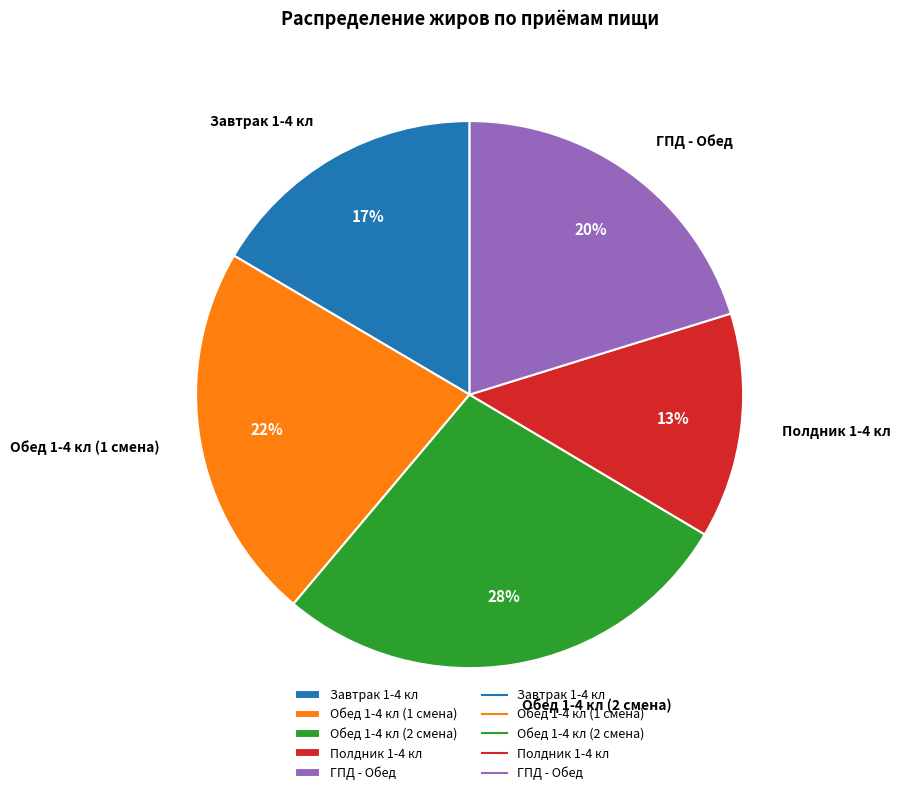

To the nearest percent, what is the average slice percentage?

20%